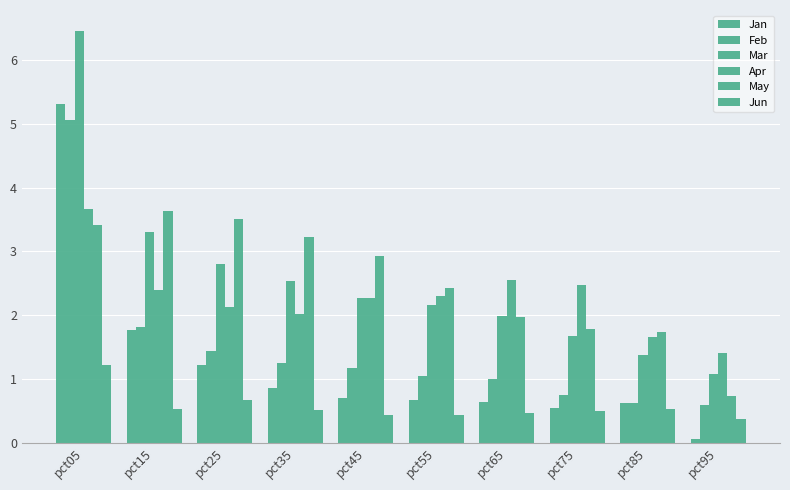

What is the minimum value for Mar?

1.1